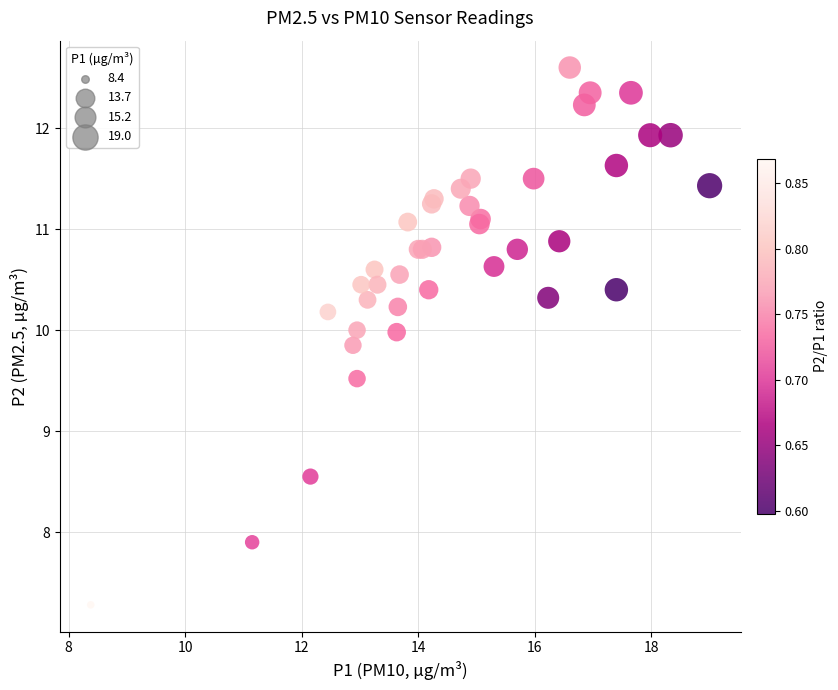

What Y value in the scatter plot is closest to 9?

8.6